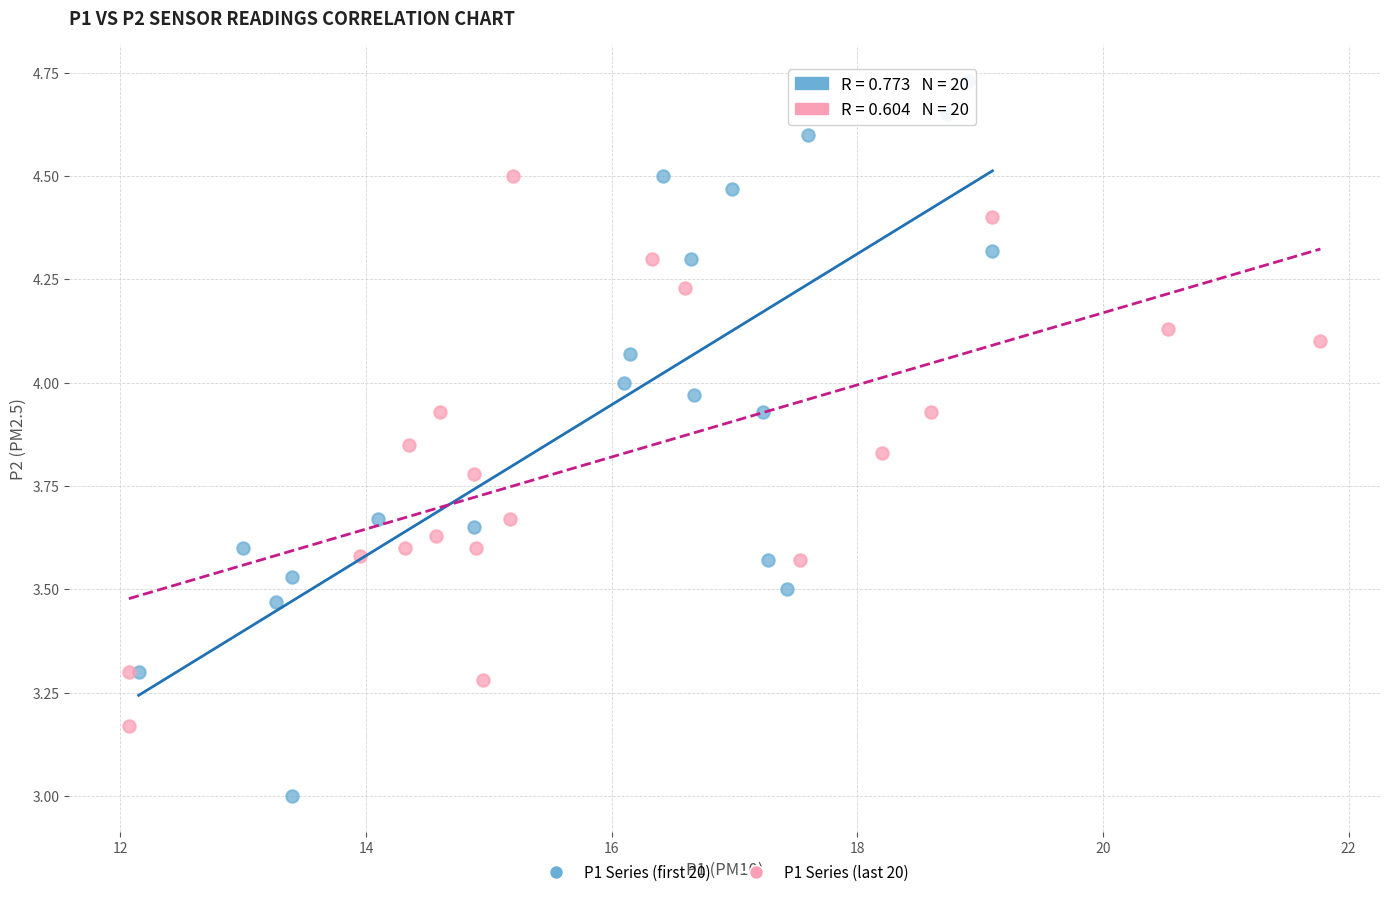

Which series reaches the maximum Y coordinate?

P1 Series (first 20)